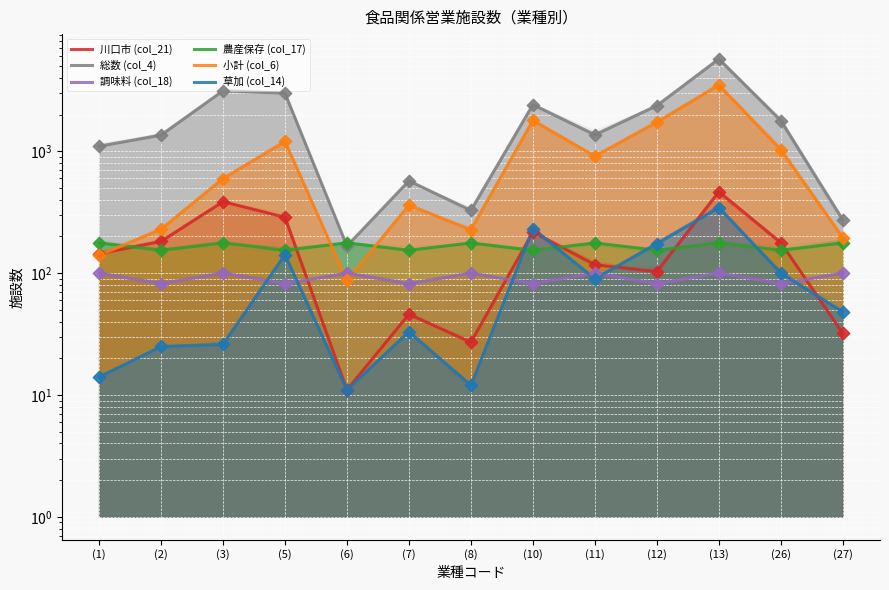

Which series has the largest total across all categories?

総数 (col_4)